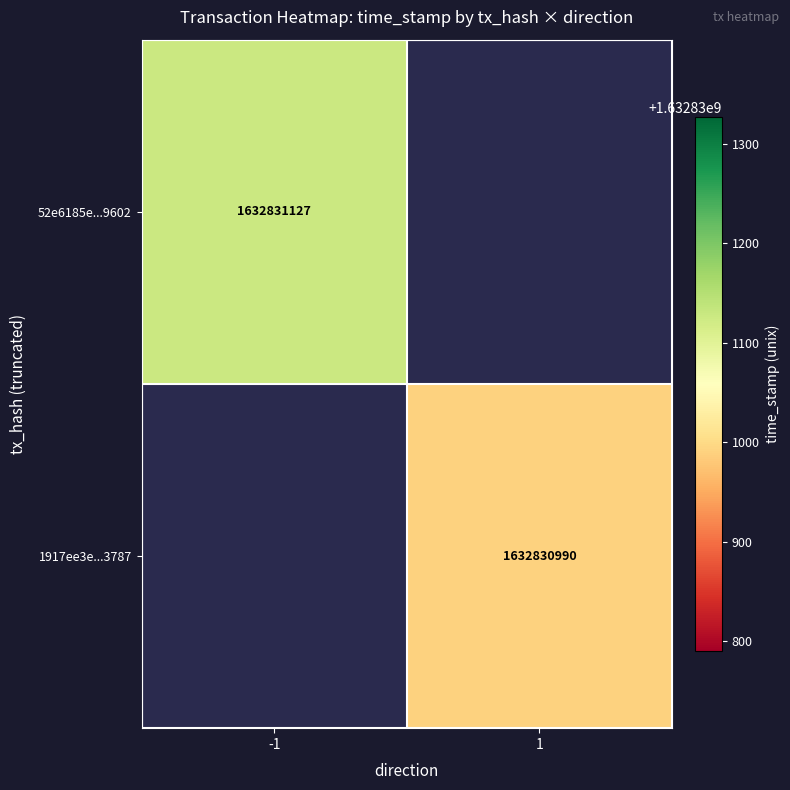

What is the total value across all series at time_stamp?

3265662117